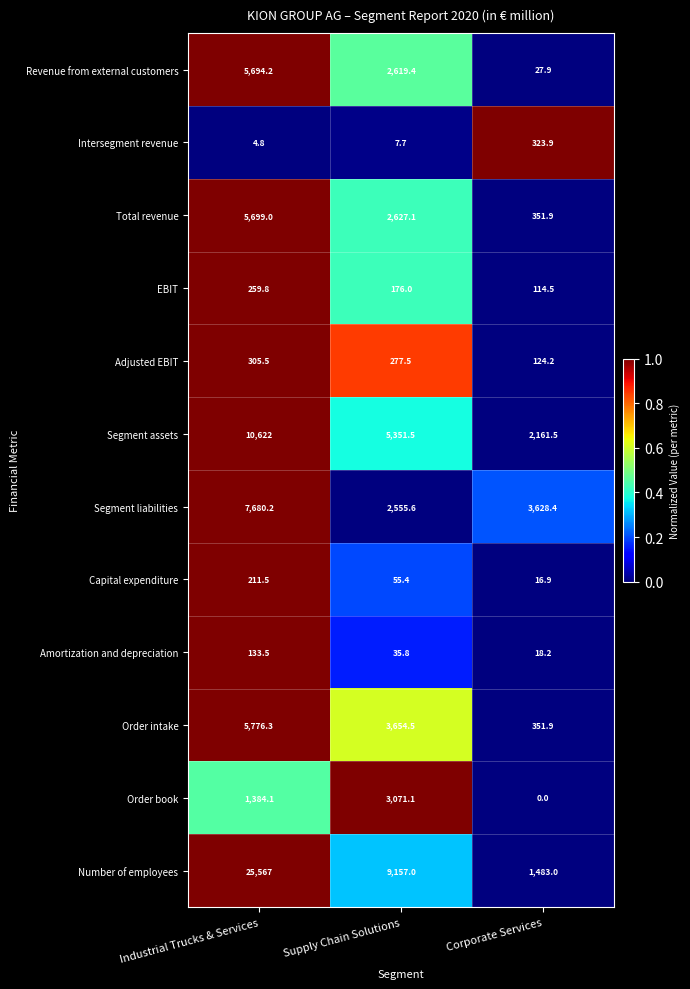

At how many categories does at least one series exceed 0?

3